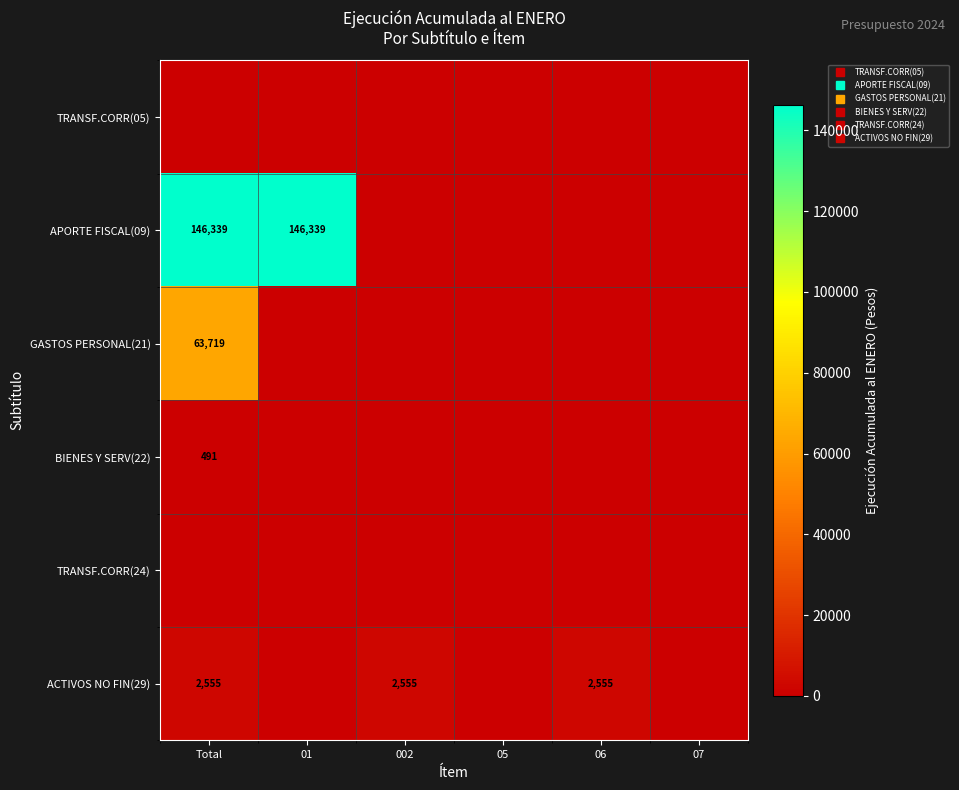

The BIENES Y SERV(22) series shows -204 at 07. True or false?

False